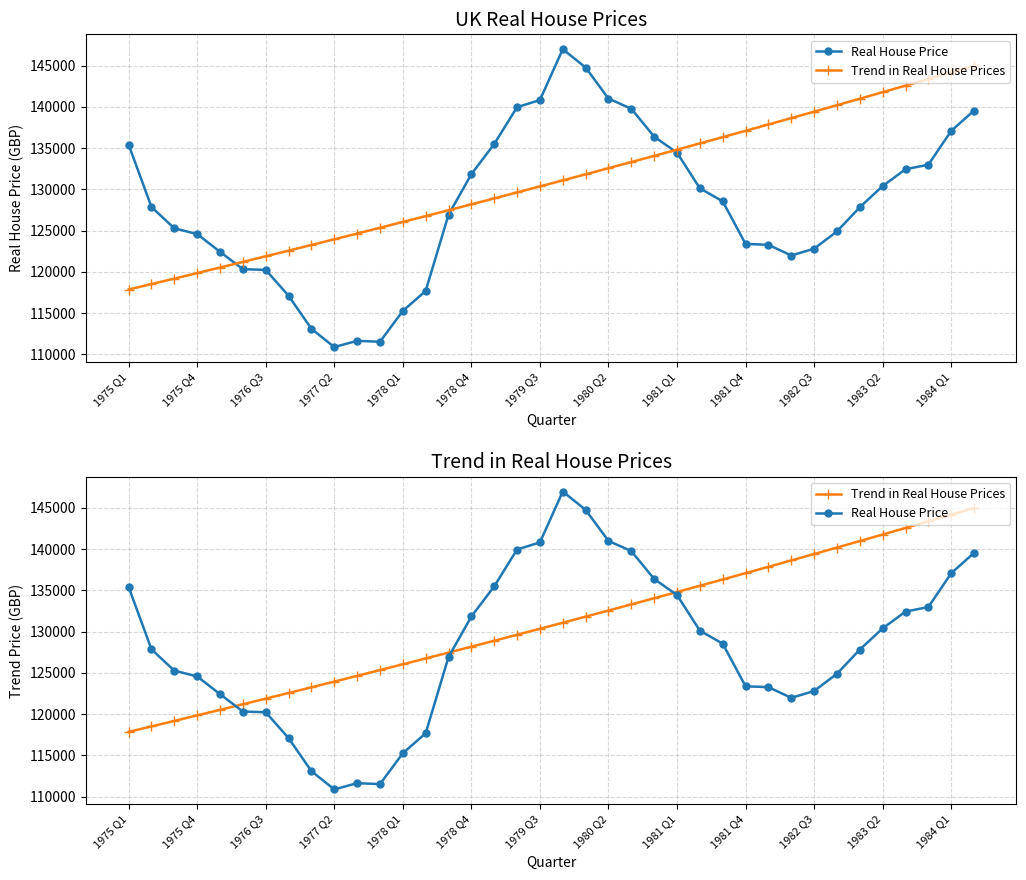

What is the difference between the highest and lowest values at 16?

6589.9